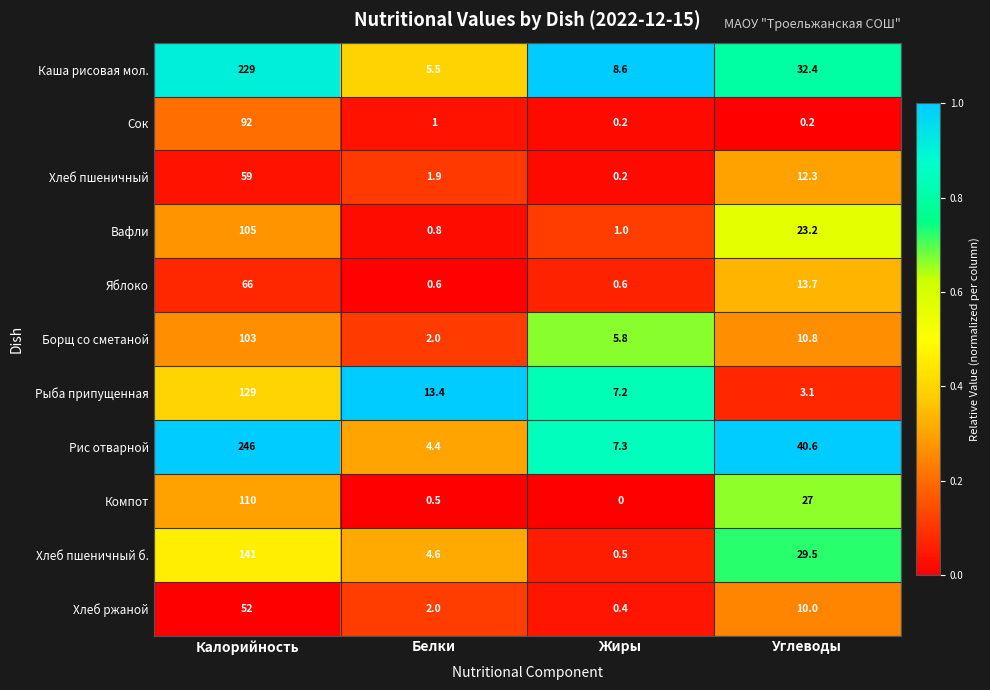

What is the spread (max minus min) of values at Углеводы?

40.4